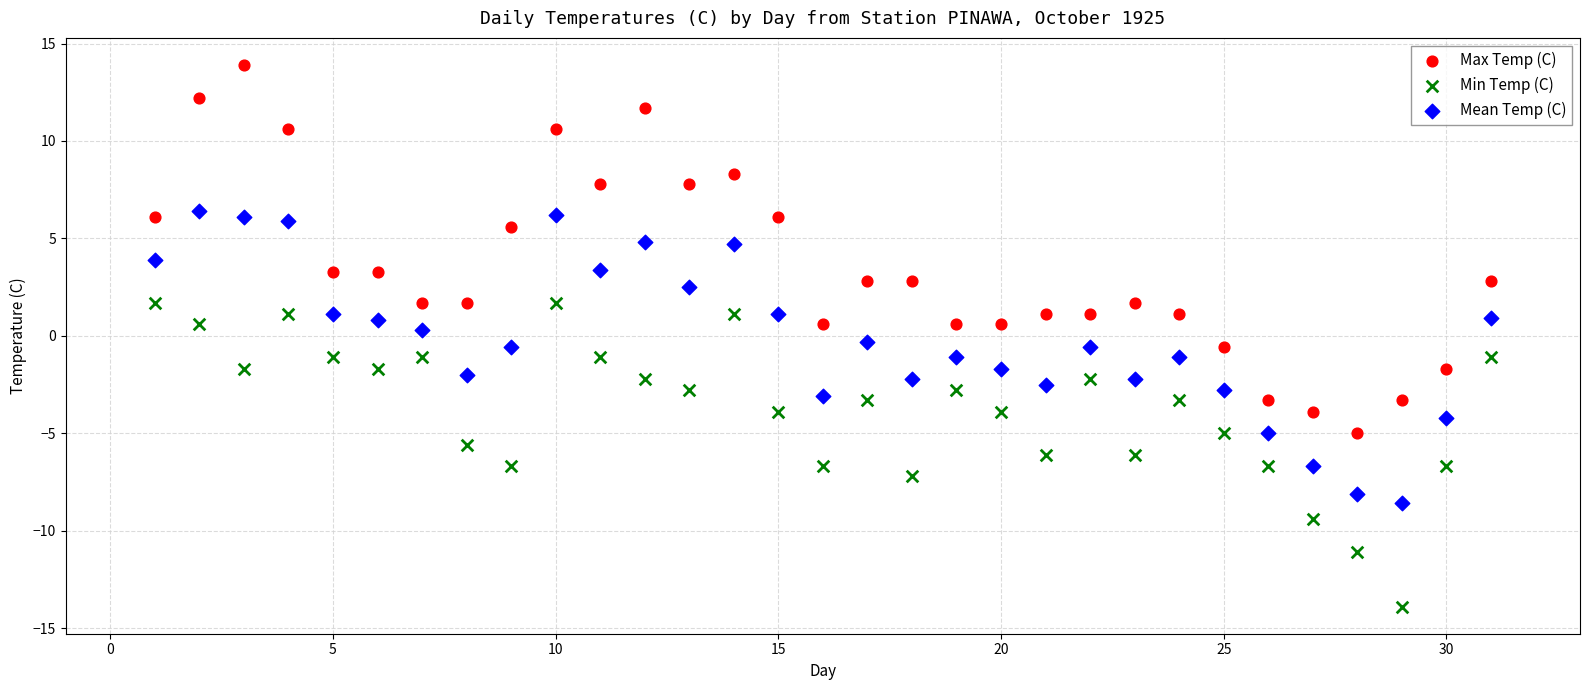

Across all data points, what is the range of X values (max minus min)?

30.0